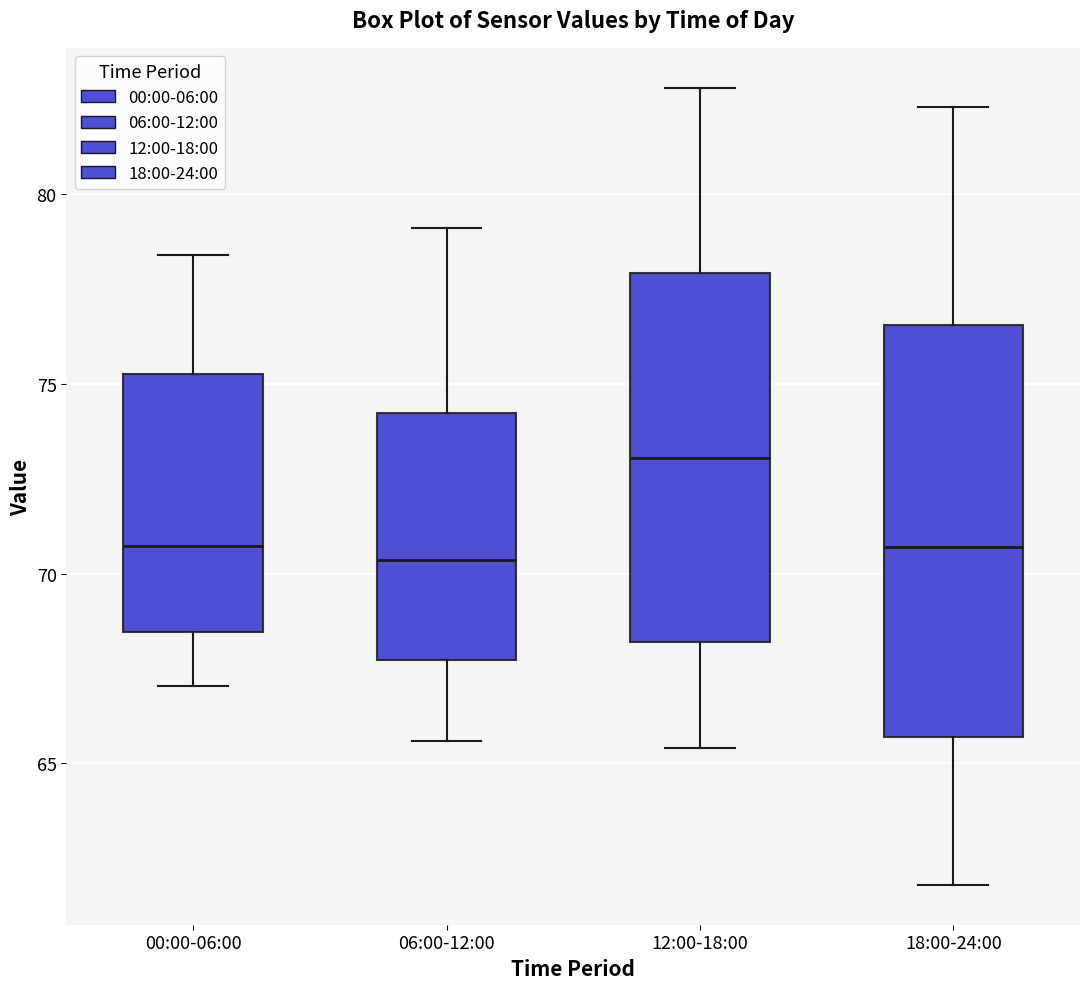

Where does the lower whisker of the box for 18:00-24:00 end on the y-axis? The values are not printed on the chart, so give them approximately, as read against the axis.

62.0